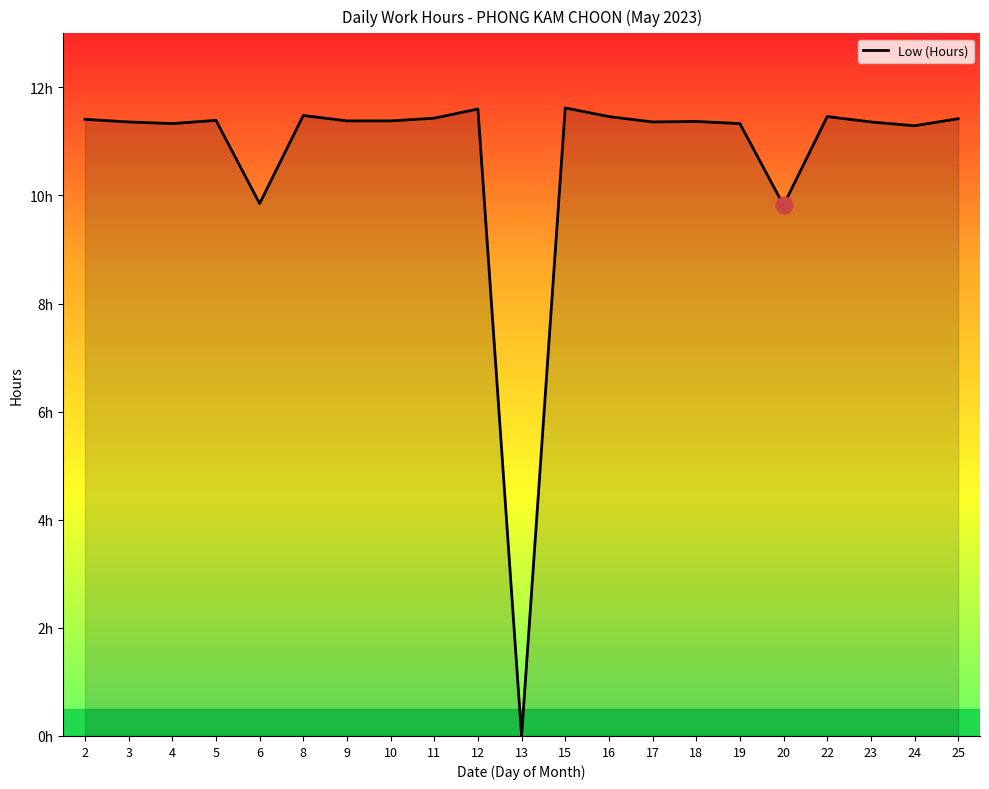

The value at 10 is 16.7. True or false?

False